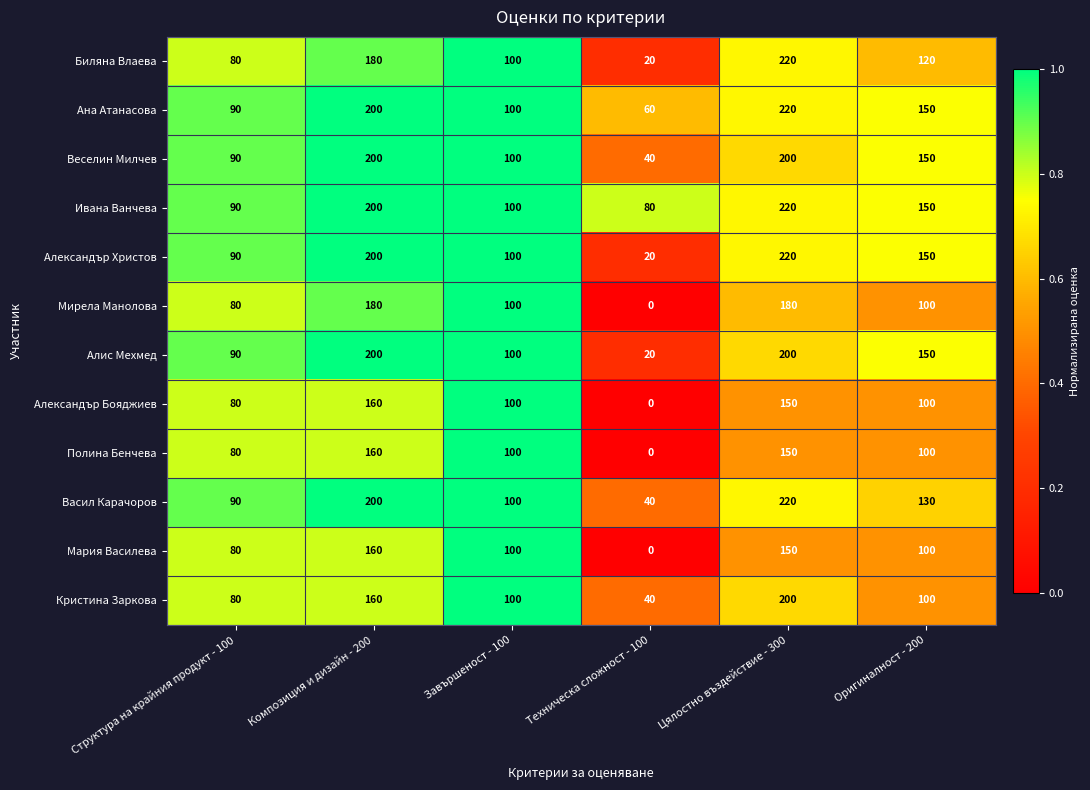

At how many categories does at least one series exceed 0?

6